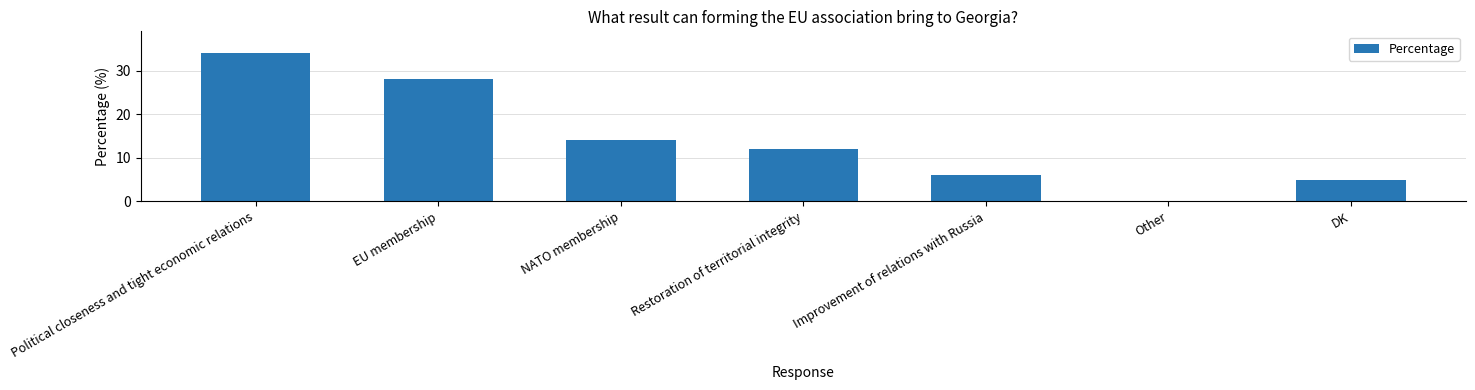

What value does the data have at Restoration of territorial integrity, to the nearest 10?

10